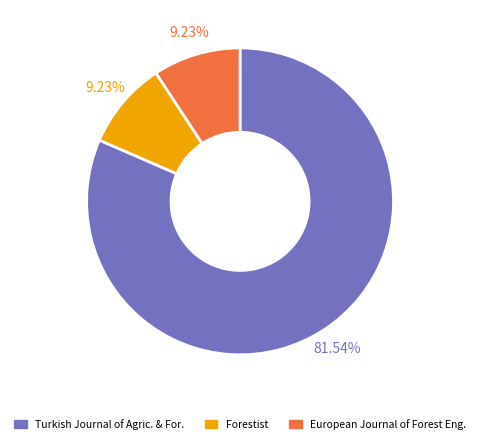

Is there any slice that represents more than half of the pie?

Yes